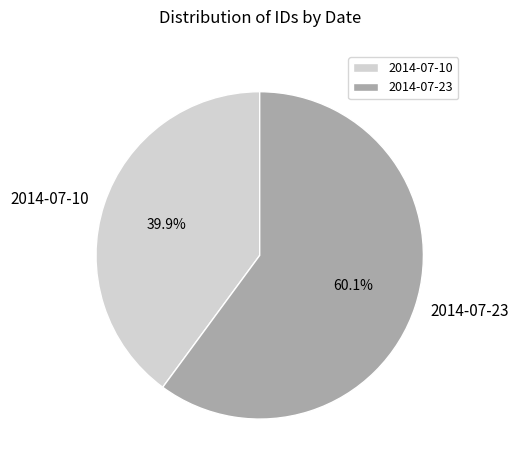

Is 2014-07-10 the majority of the pie?

No